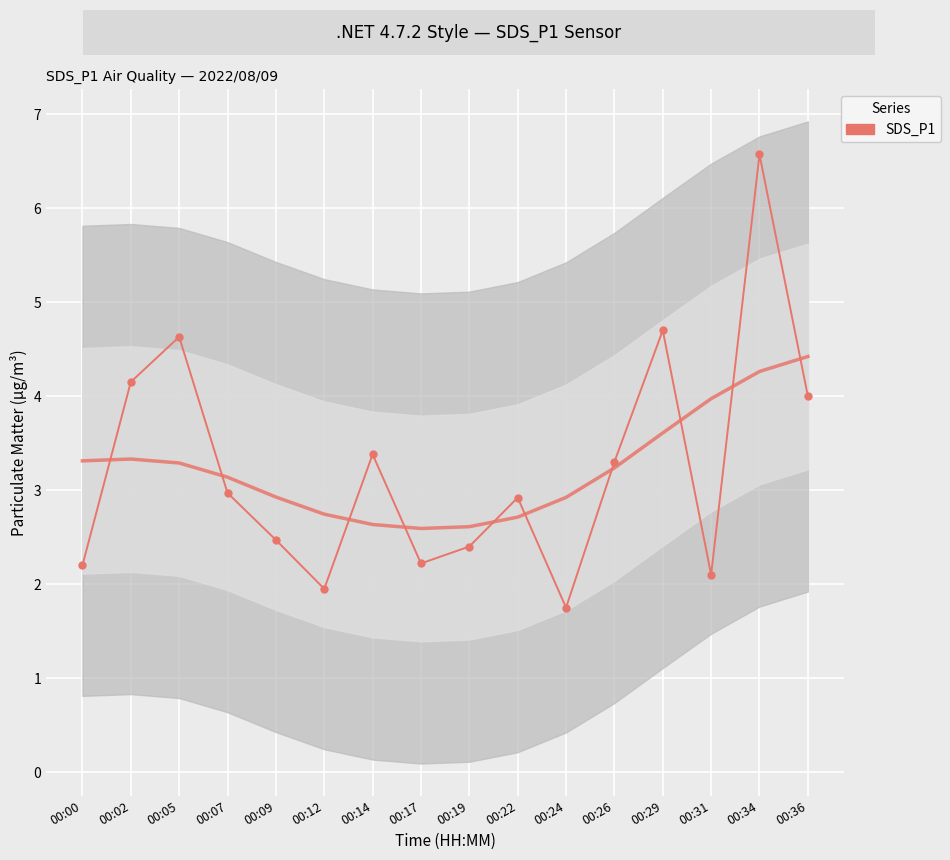

Rank the categories by value from lowest to highest.

00:24, 00:12, 00:31, 00:00, 00:17, 00:19, 00:09, 00:22, 00:07, 00:26, 00:14, 00:36, 00:02, 00:05, 00:29, 00:34